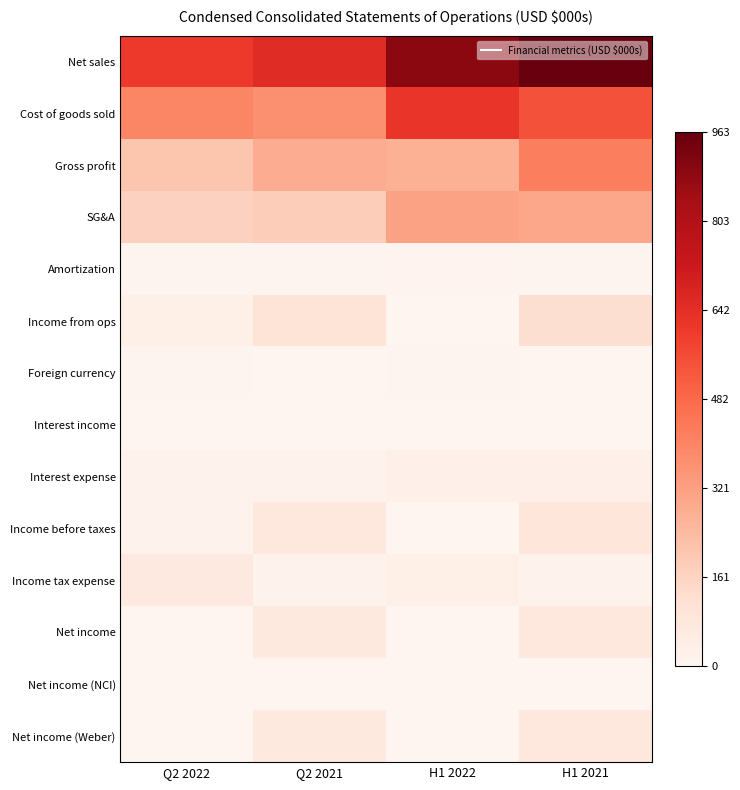

Which has a higher value, H1 2021 or Q2 2021?

H1 2021